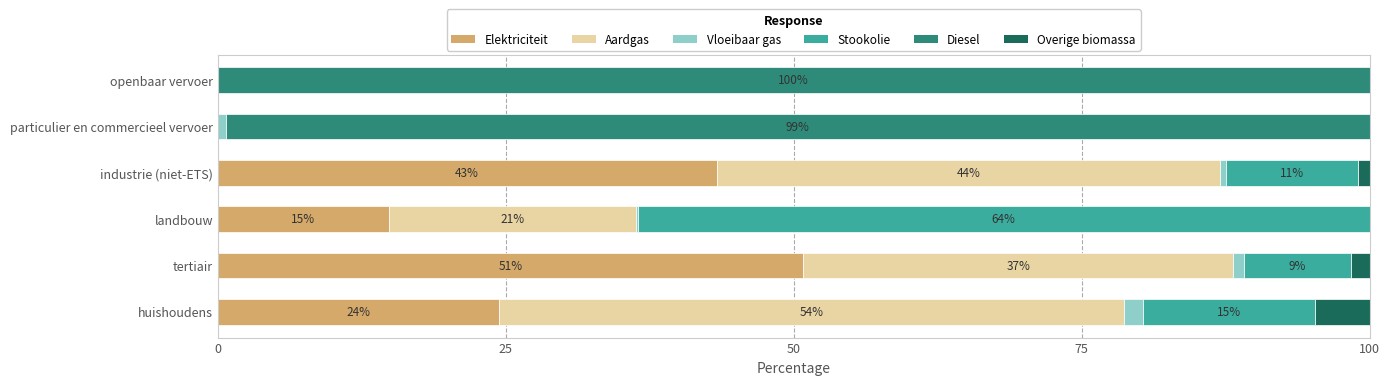

What is the maximum value for Elektriciteit?

50.9